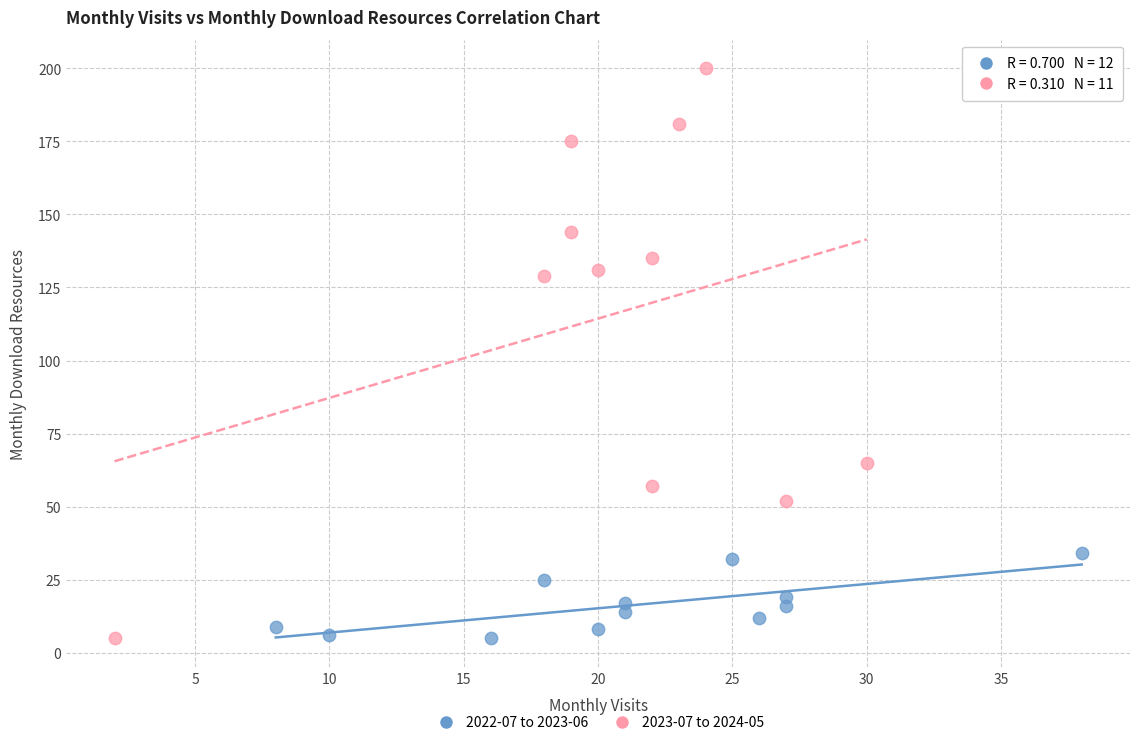

Which series reaches the maximum Y coordinate?

2023-07 to 2024-05